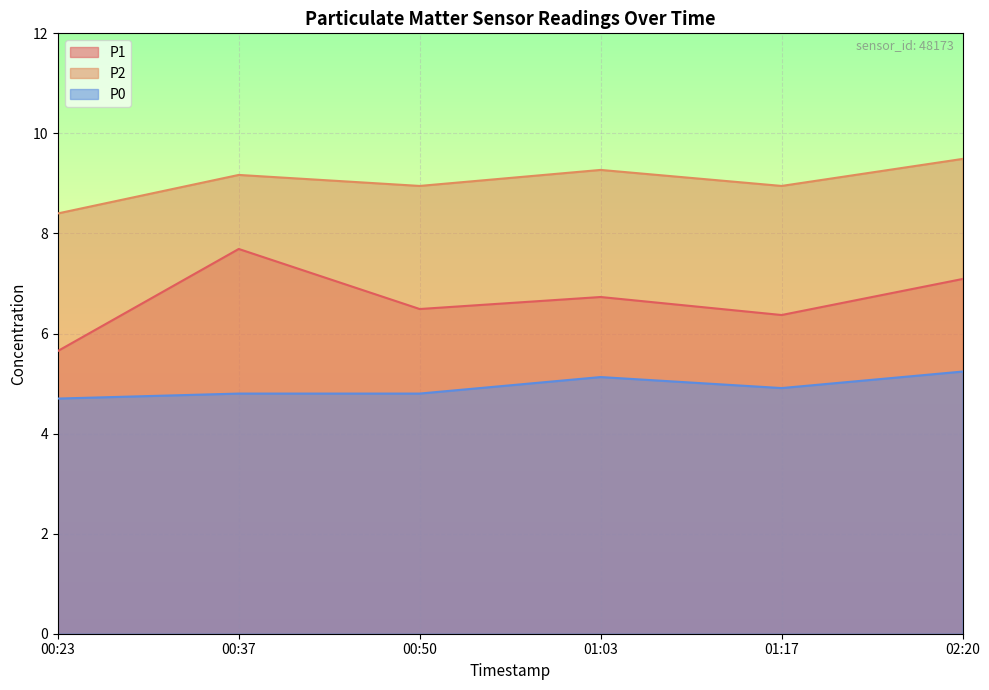

At 02:20, list the series in order from smallest to largest.

P0, P1, P2